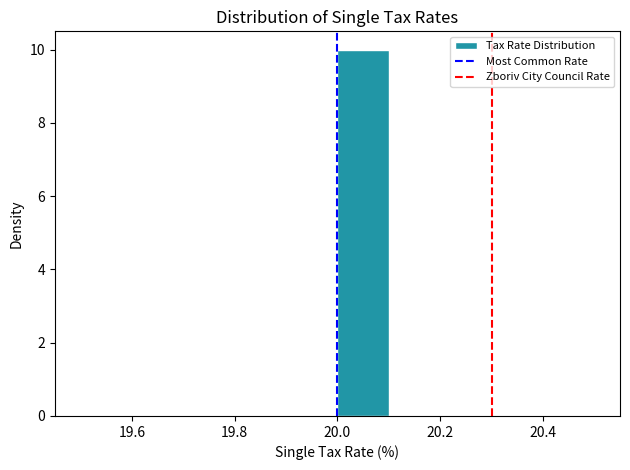

Reading left to right, transcribe this chart: for each bar, give the range it covers on the x-axis and its height. The values are not printed on the chart, so give them approximately, as read against the axis.

19.5 to 19.6: 0
19.6 to 19.7: 0
19.7 to 19.8: 0
19.8 to 19.9: 0
19.9 to 20.0: 0
20.0 to 20.1: 10
20.1 to 20.2: 0
20.2 to 20.3: 0
20.3 to 20.4: 0
20.4 to 20.5: 0